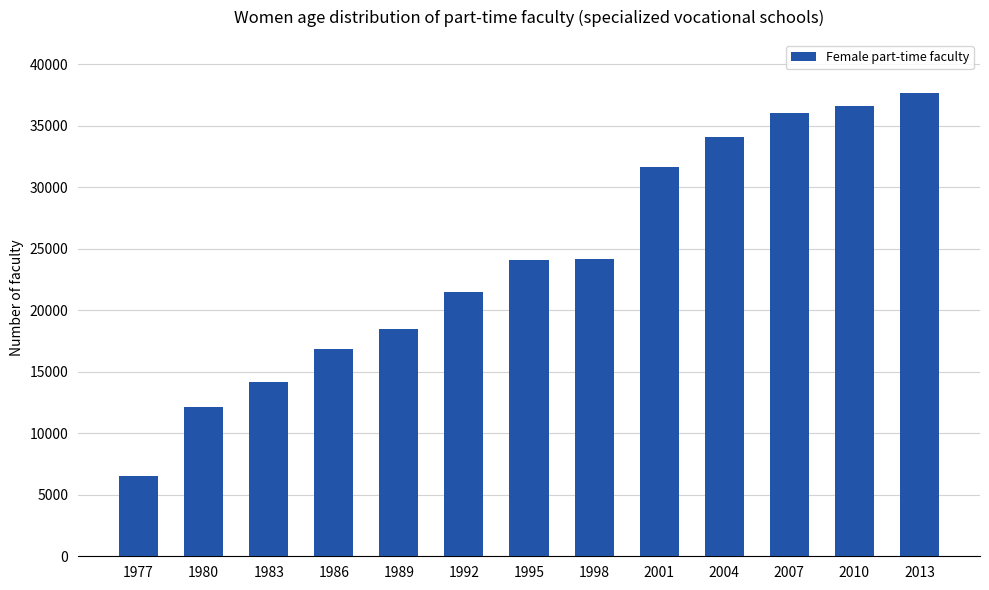

How many series are shown in this chart?

1